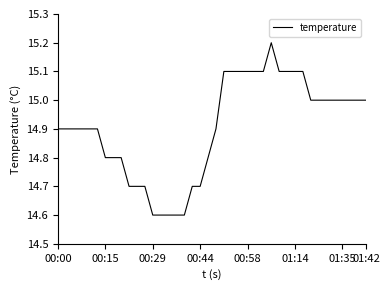

What is the minimum value shown in the chart?

14.6